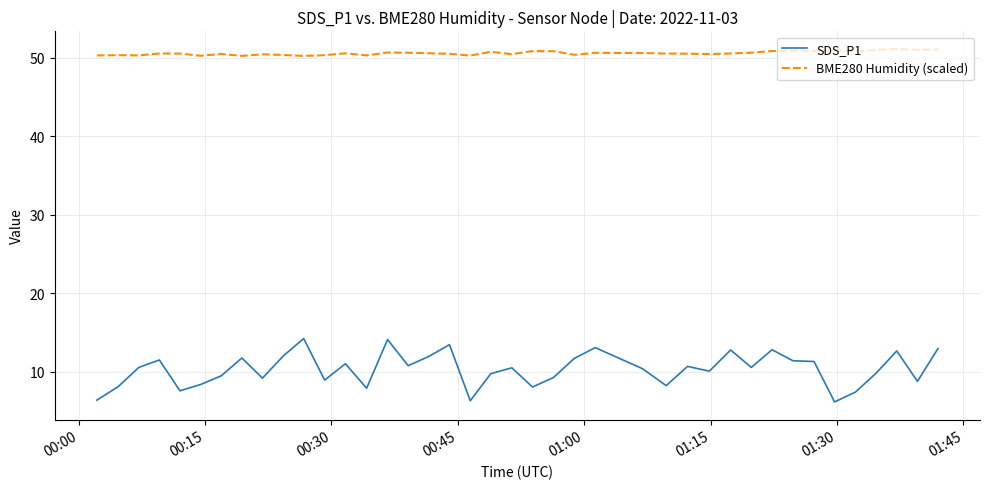

Which series has the largest total across all categories?

BME280 Humidity (scaled)